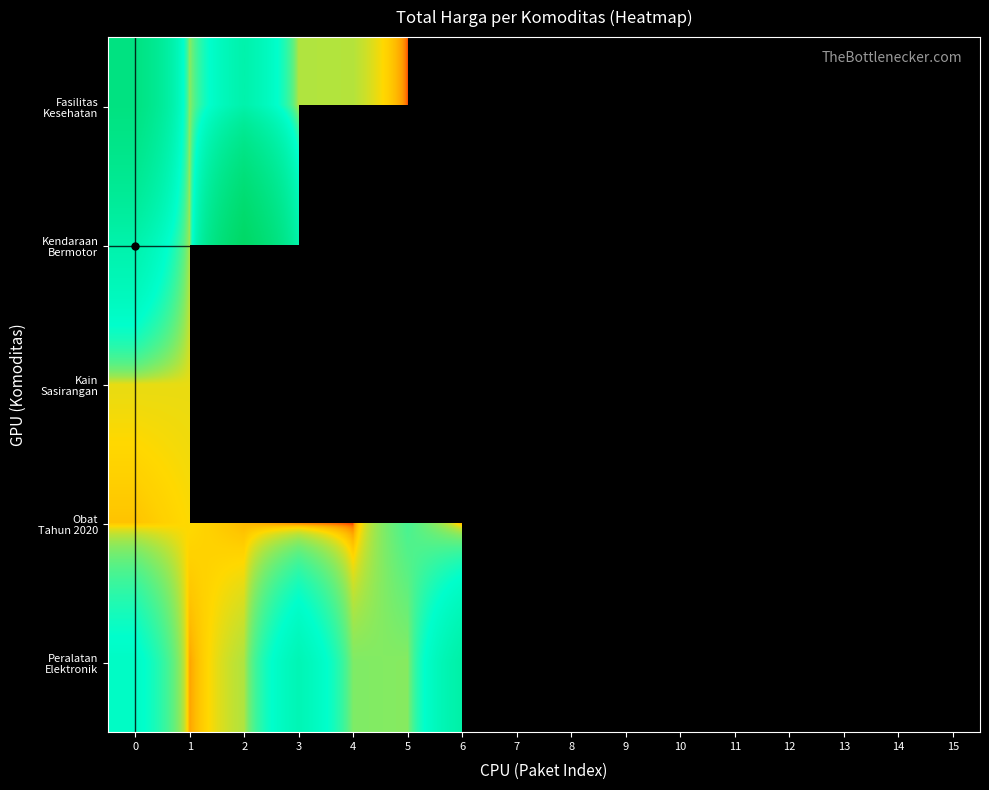

How many series are shown in this chart?

5